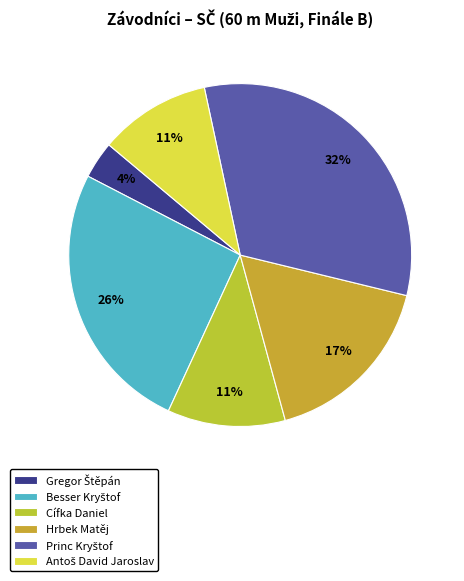

To the nearest percent, what percentage of the pie is Cífka Daniel?

11%